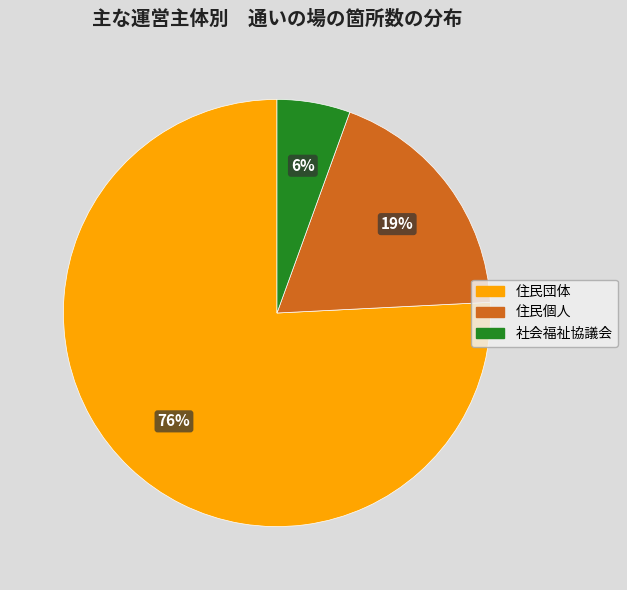

Is there any slice that represents more than half of the pie?

Yes